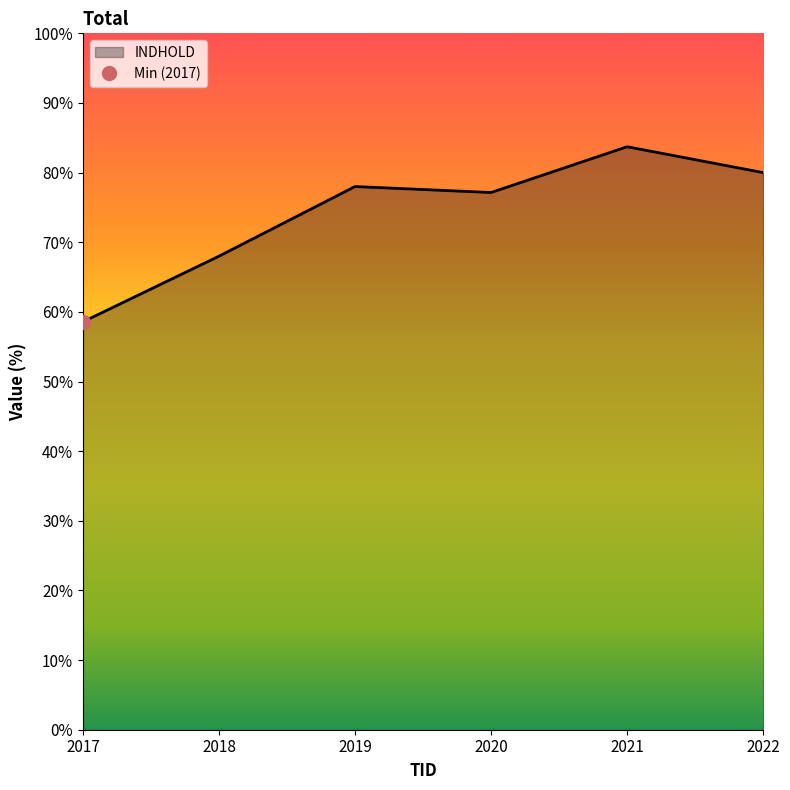

The value of INDHOLD at 2021 is 83.7. True or false?

True